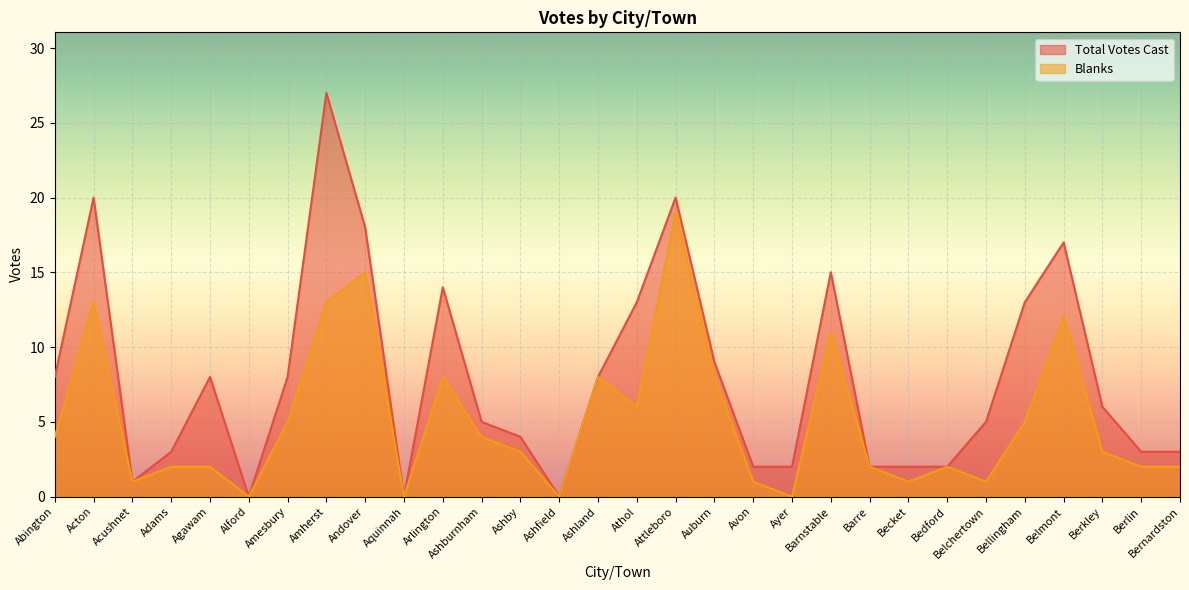

What are all the series names shown in the legend?

Total Votes Cast, Blanks